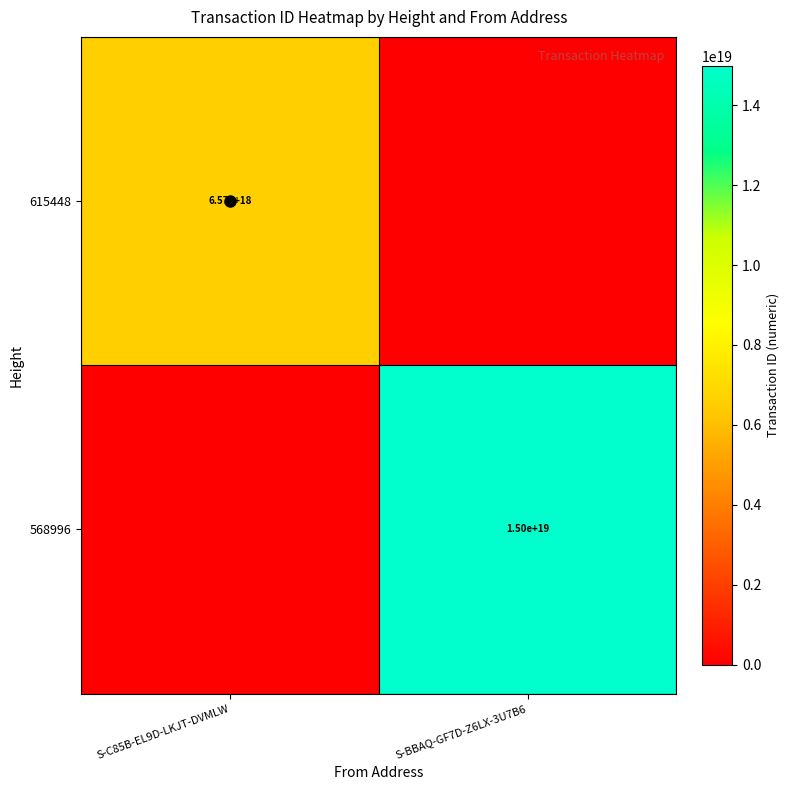

What is the maximum value for 615448?

6571101774882114560